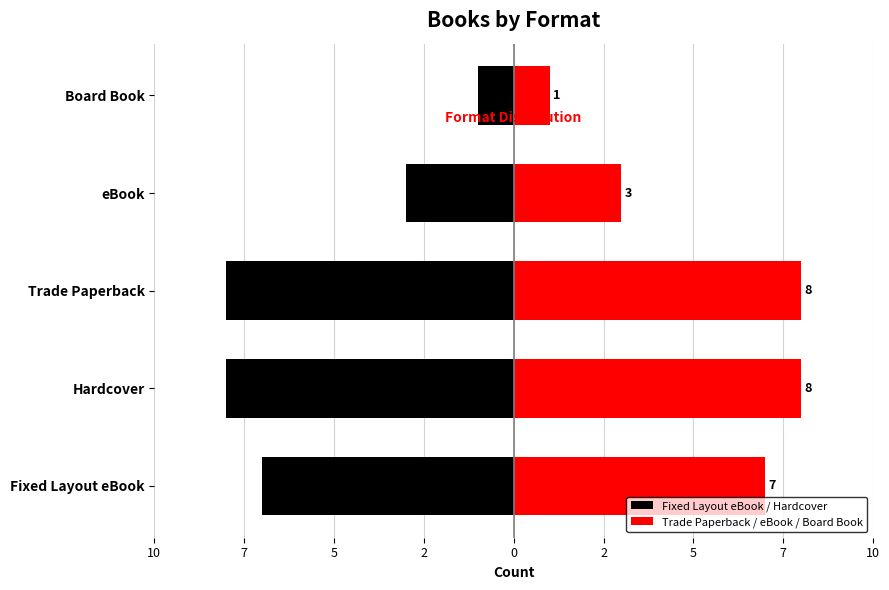

Is the value of Trade Paperback / eBook / Board Book at 0 greater than the value of Fixed Layout eBook / Hardcover at 7?

Yes